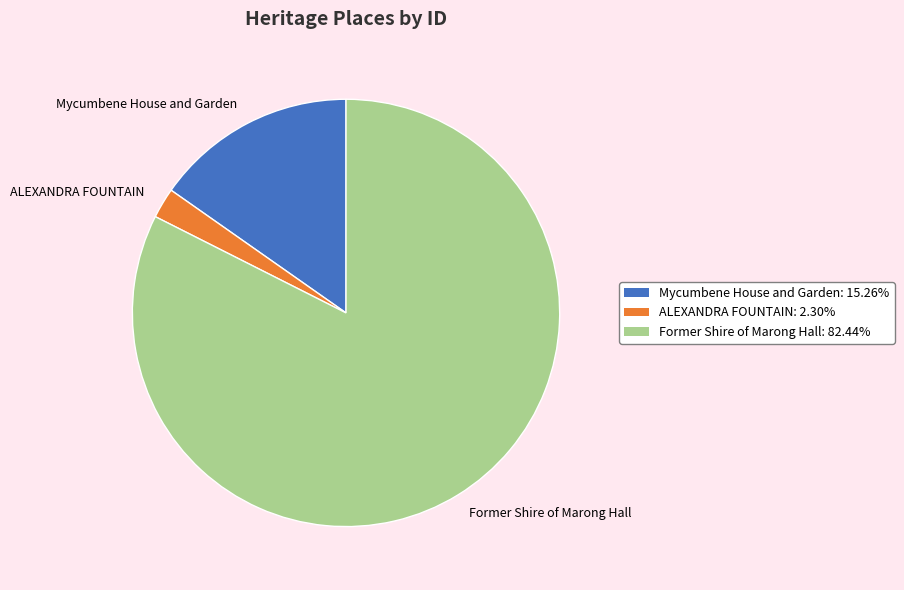

How many segments does this pie chart have?

3